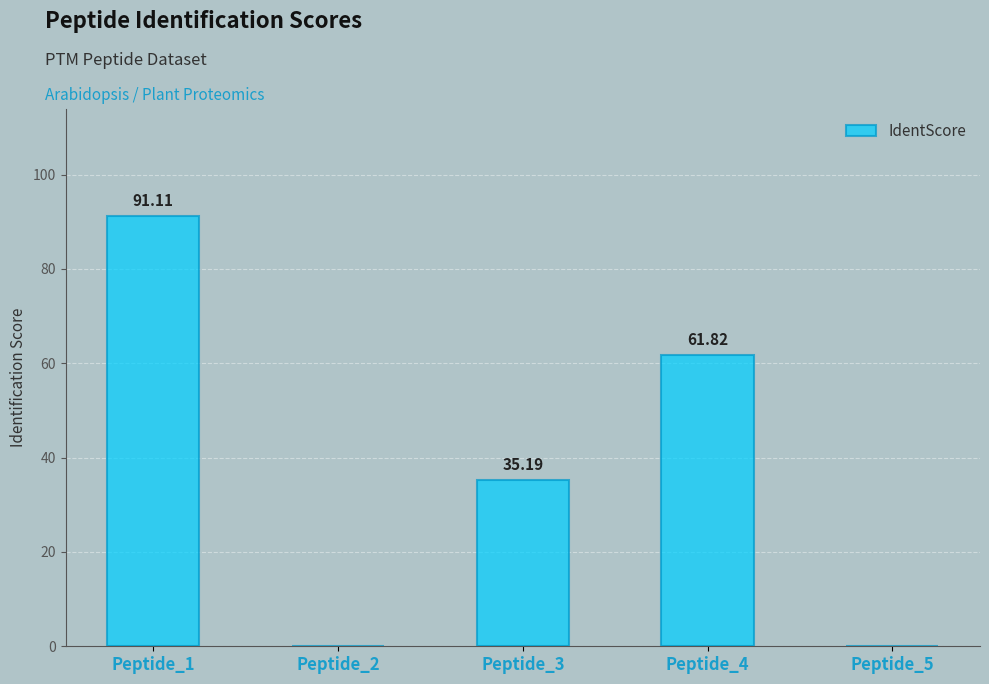

Reading left to right, what are all the values shown in this chart?

Peptide_1=91.1	Peptide_2=0.0	Peptide_3=35.2	Peptide_4=61.8	Peptide_5=0.0